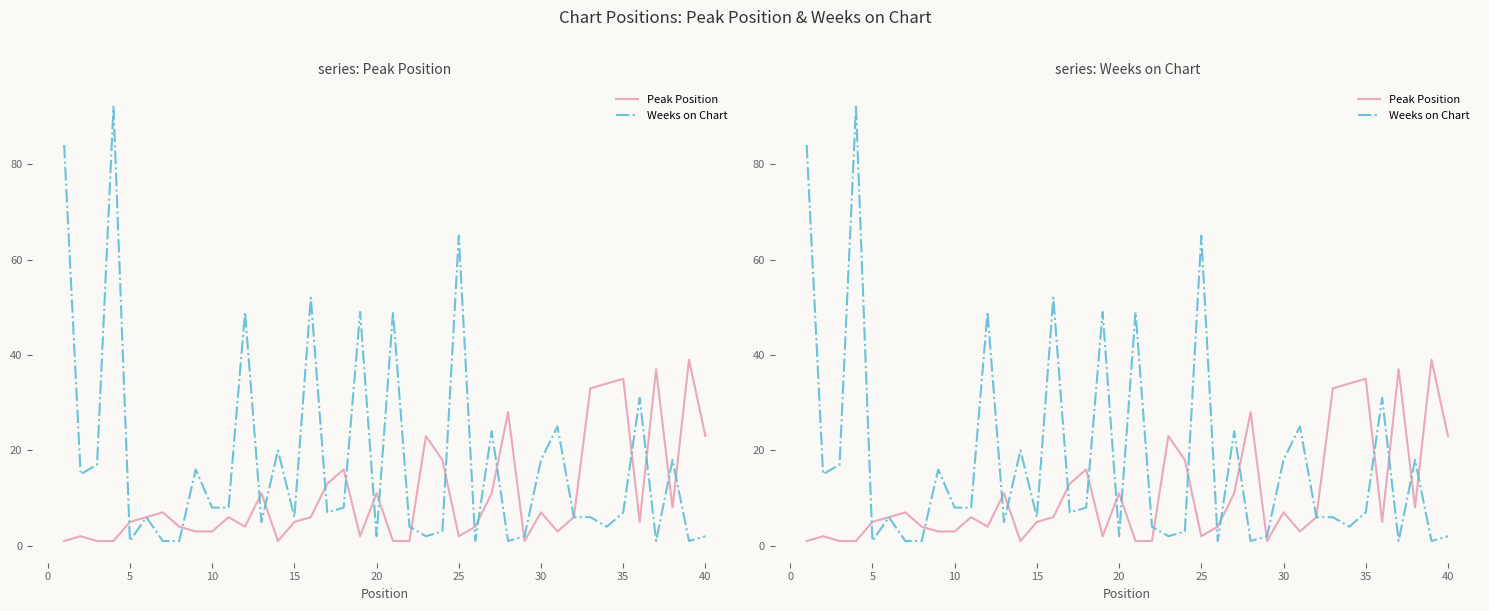

What are all the series names shown in the legend?

Peak Position, Weeks on Chart